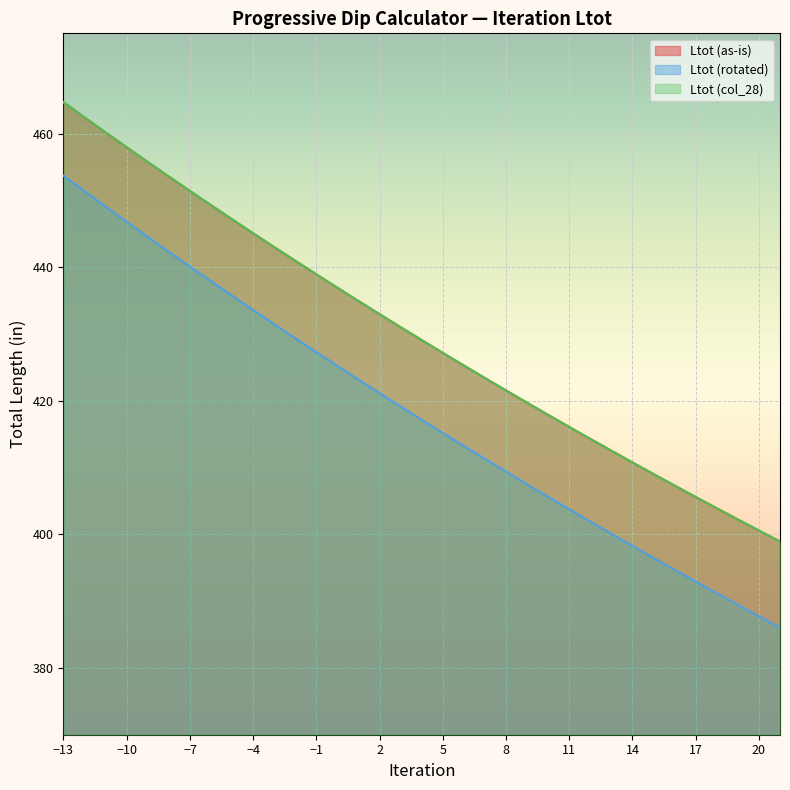

What is the sum of all Ltot (rotated) values?

14633.4